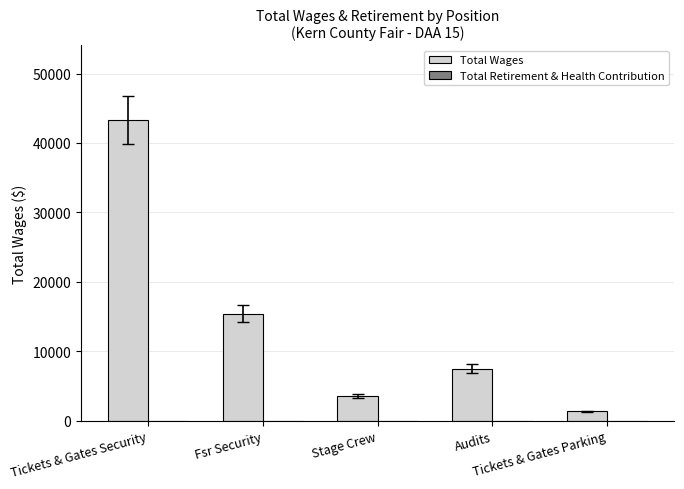

What is the minimum value shown in the chart?

1325